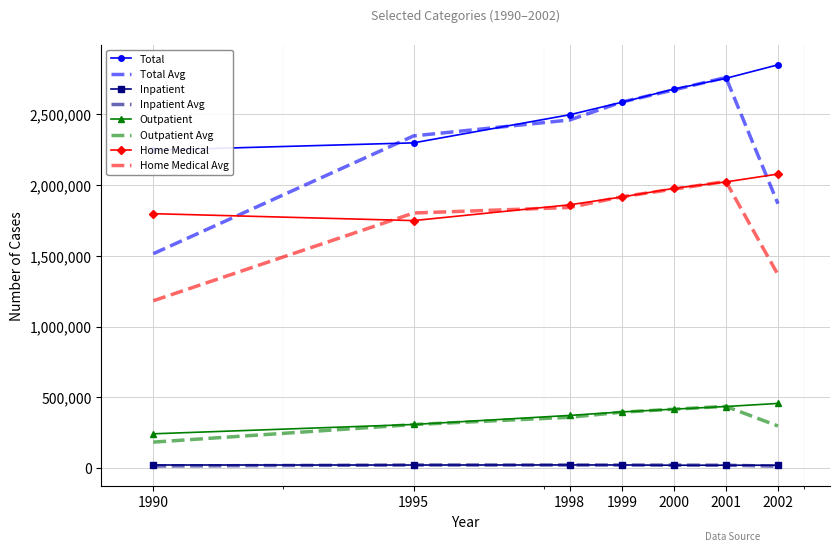

How many data points in Total are above 2585236?

3